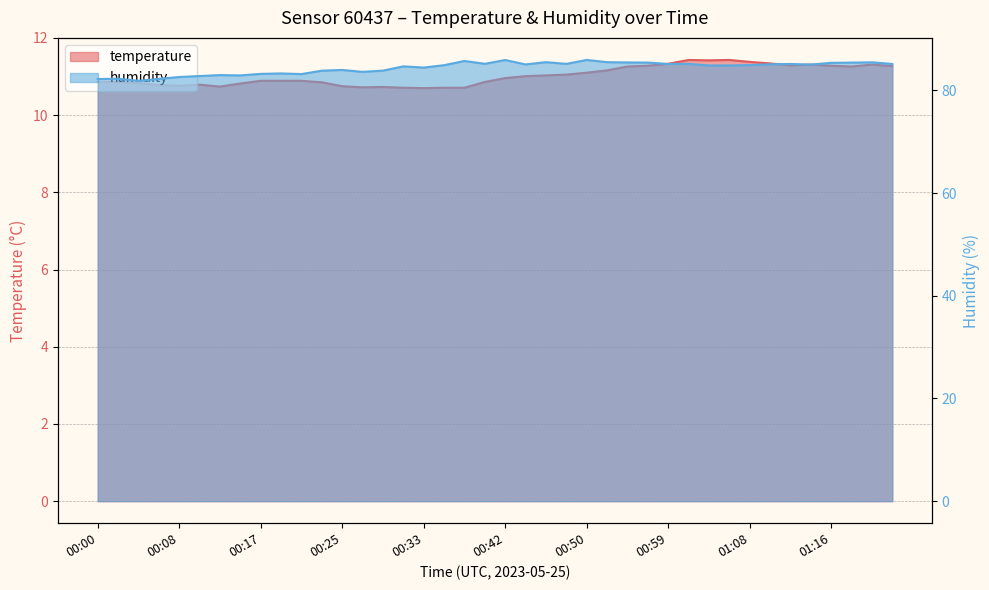

Between 00:35 and 01:10, which series saw the biggest shift?

temperature